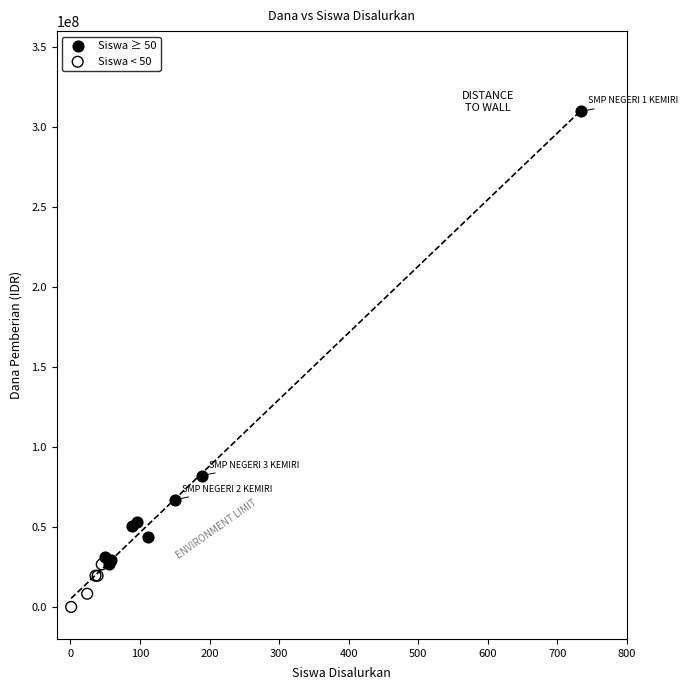

Which series has the widest spread of Y values?

Siswa ≥ 50